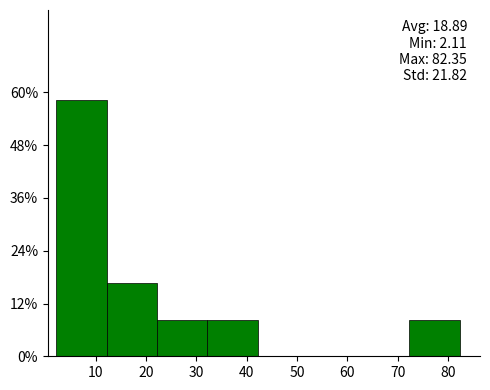

Which range on the x-axis has the tallest bar?

2 to 12